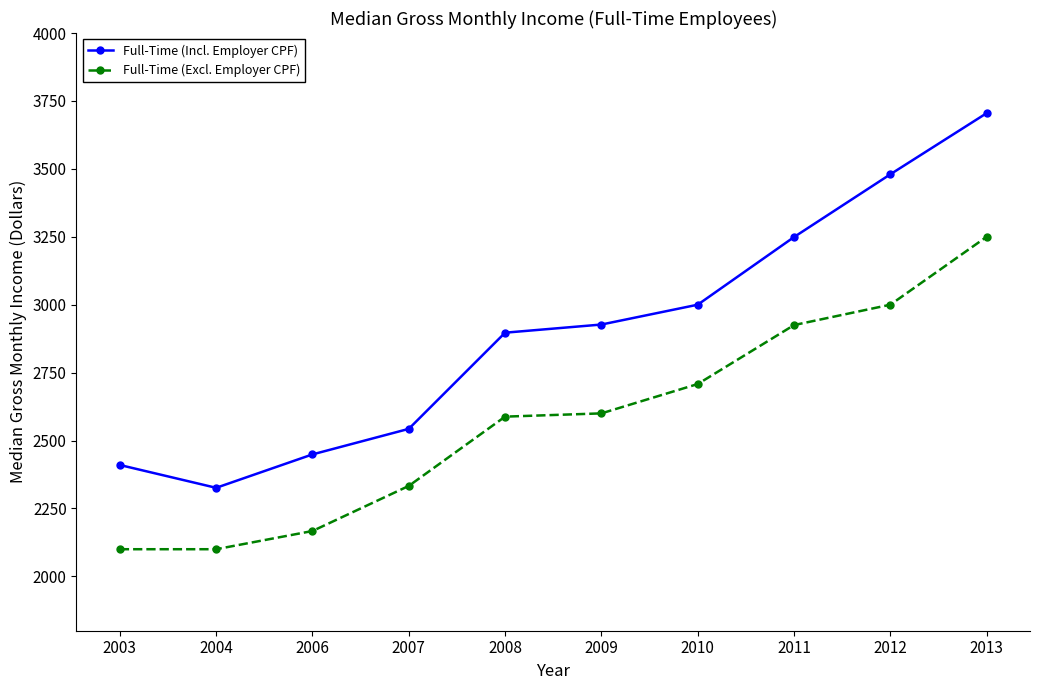

Reading left to right, extract all data points from this chart.

Full-Time (Incl. Employer CPF): 2410	2326	2449	2543	2897	2927	3000	3249	3480	3705
Full-Time (Excl. Employer CPF): 2100	2100	2167	2333	2588	2600	2708	2925	3000	3250